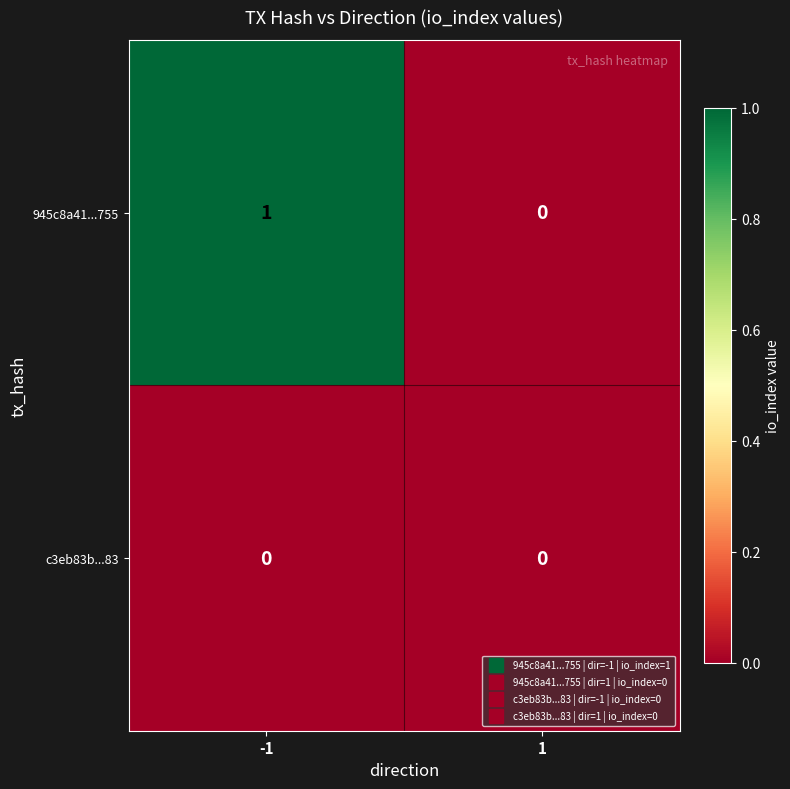

Which series has the widest spread of values?

945c8a41...755